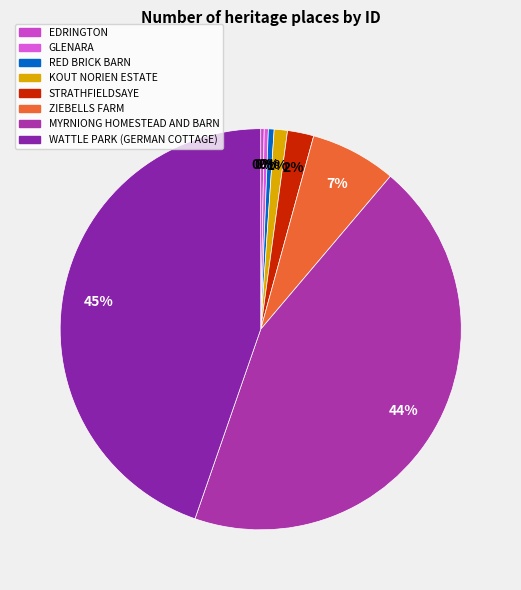

Is there any slice that represents more than half of the pie?

No